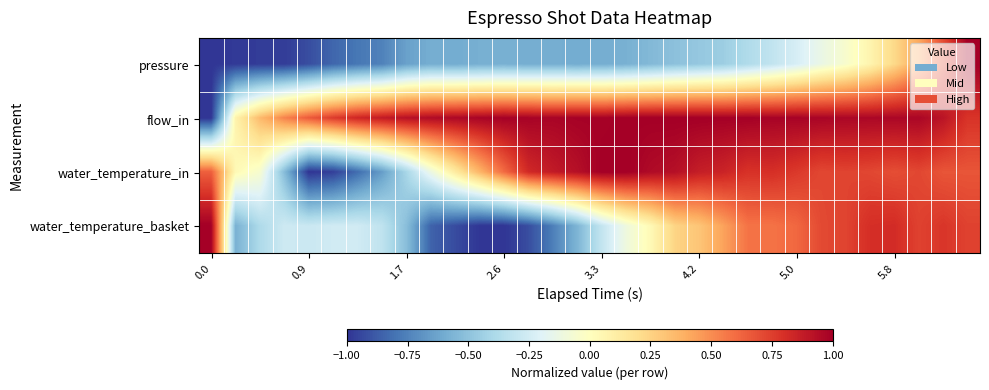

Count the number of categories in the chart.

32